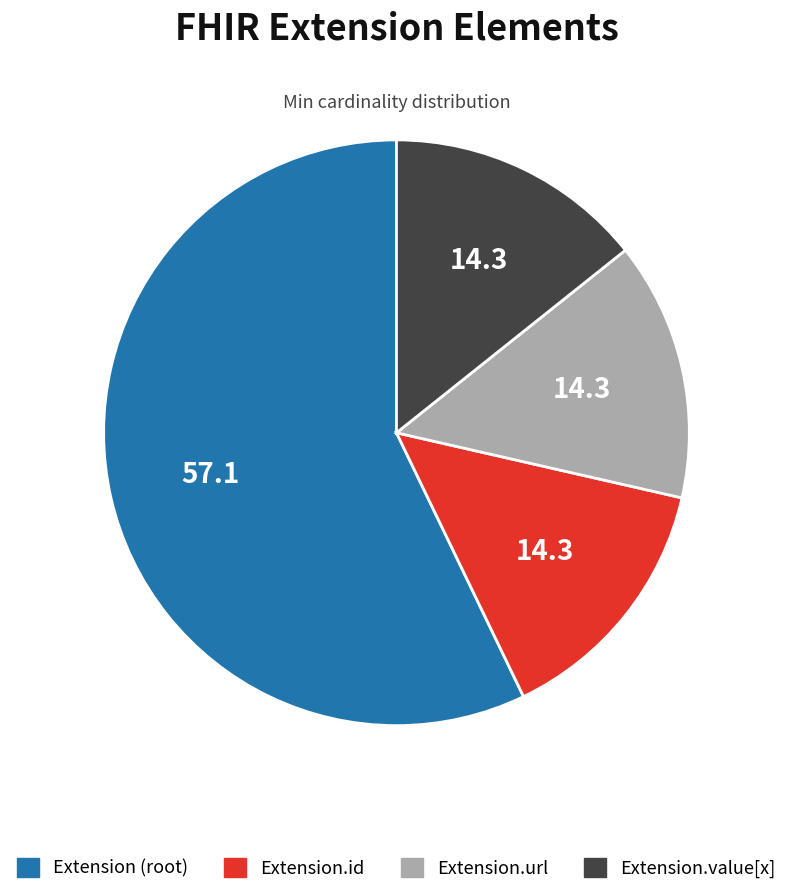

Count the number of slices in the pie.

4